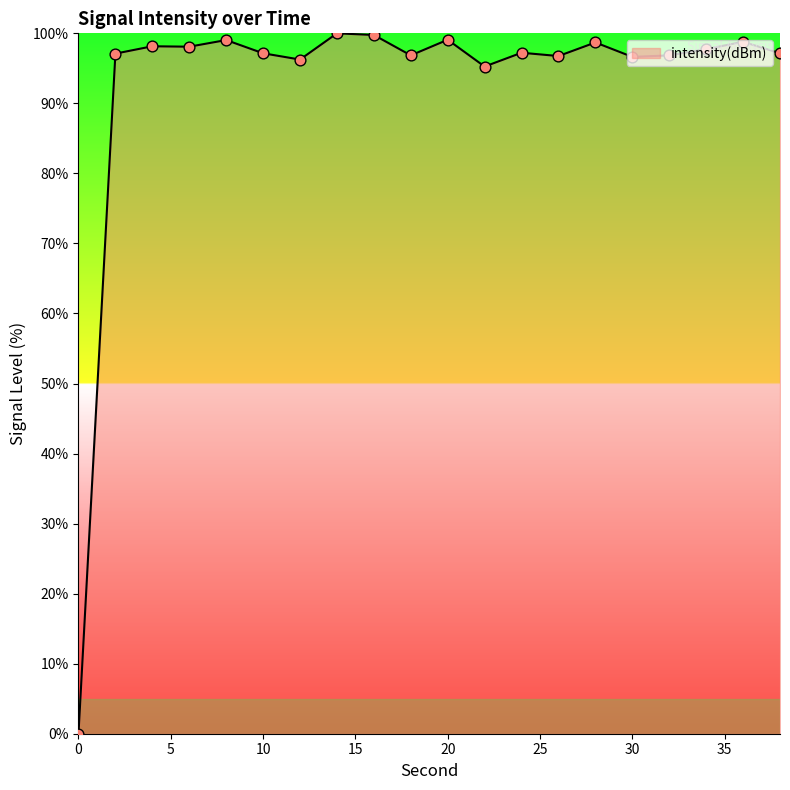

What is the maximum value shown in the chart?

100.0